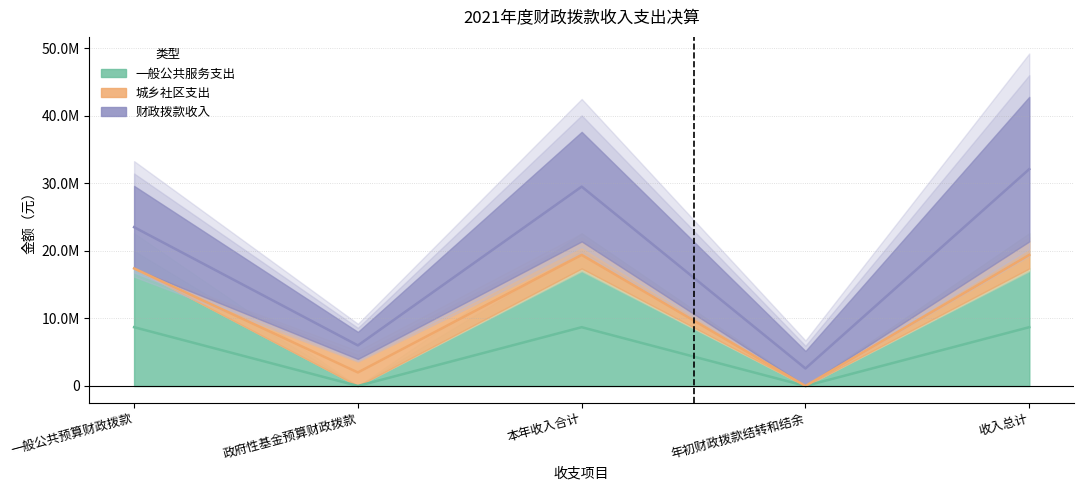

What is the label of the 3rd point from the left?

本年收入合计